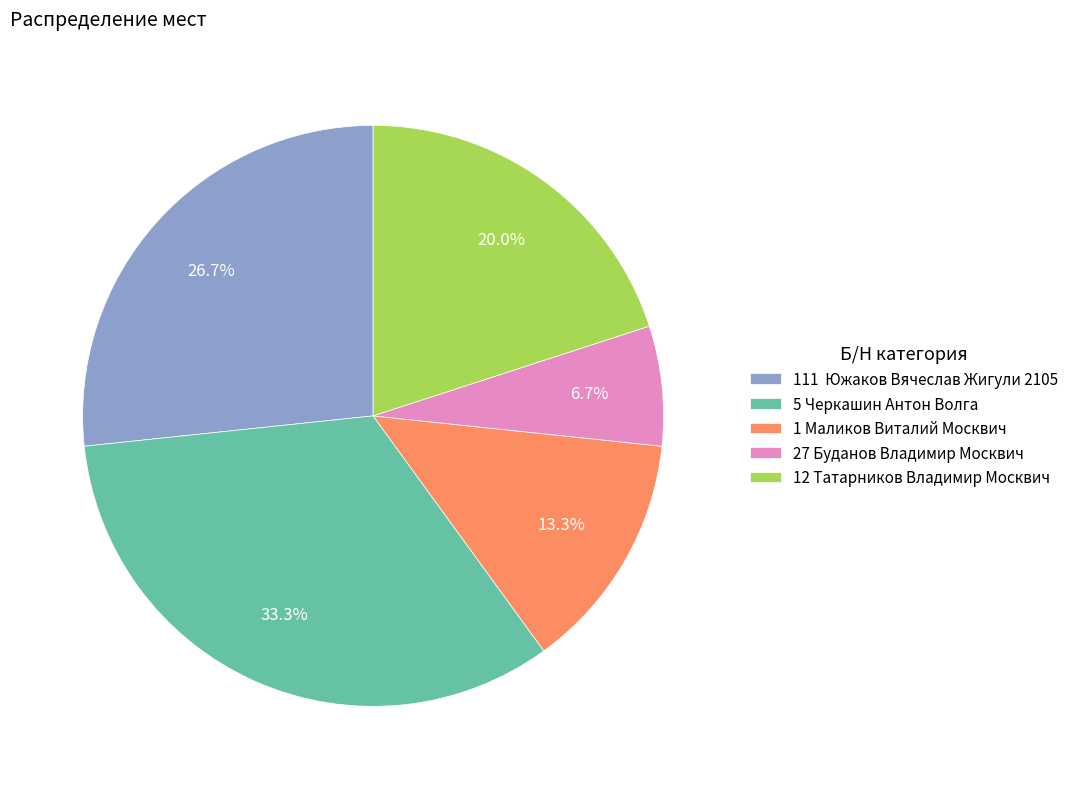

Is there a majority slice in this chart?

No